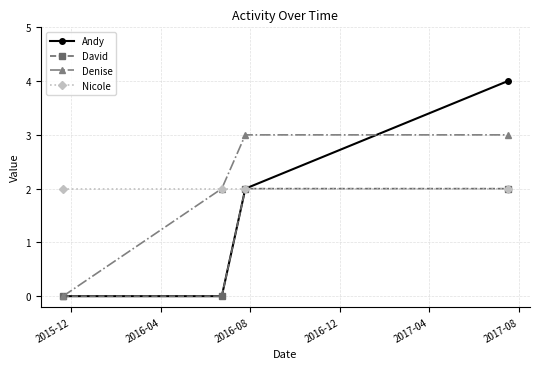

Which series has the largest range (max minus min)?

Andy